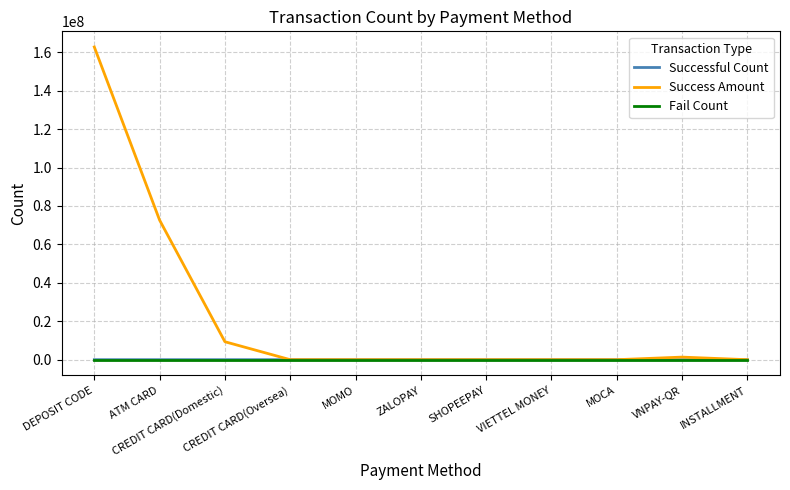

What is the difference between the maximum and second lowest values in the Success Amount series?

162758600